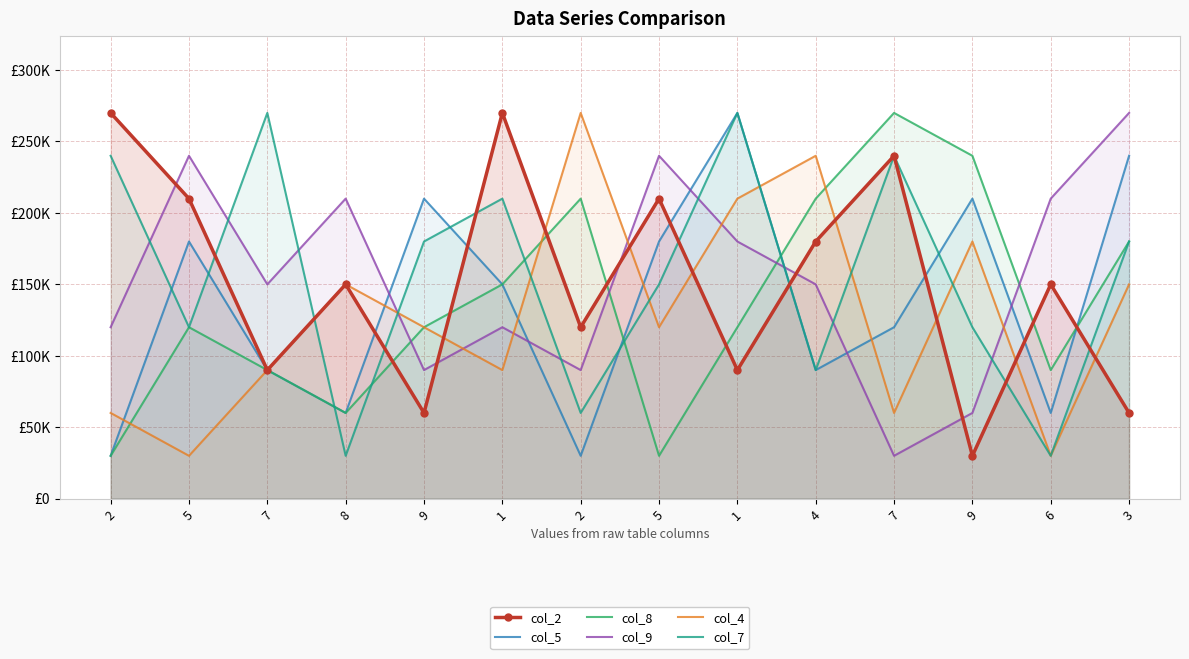

Between 2 and 5, which series saw the biggest shift?

col_8